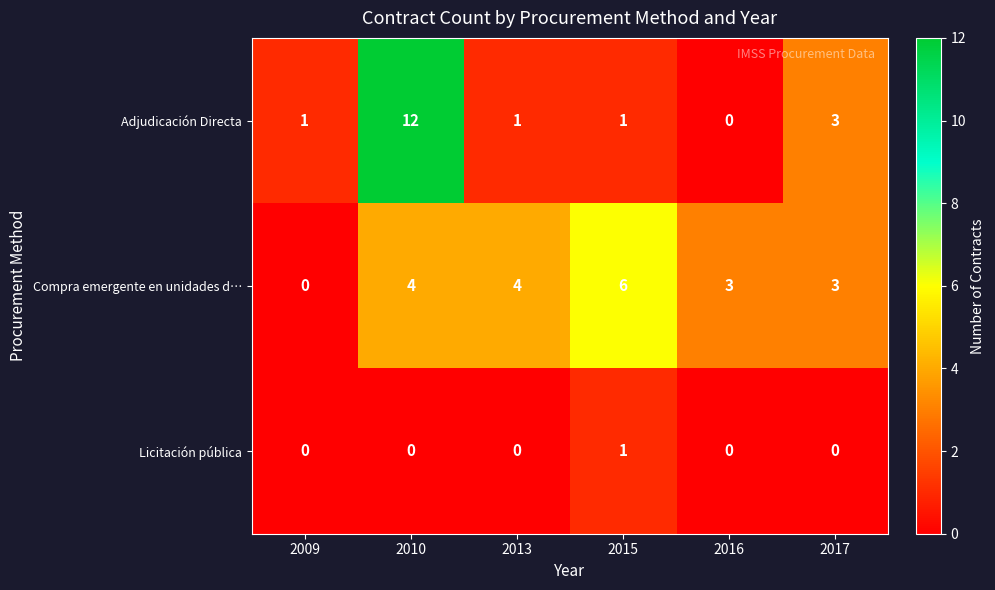

At which category is the sum across all series the highest?

2010